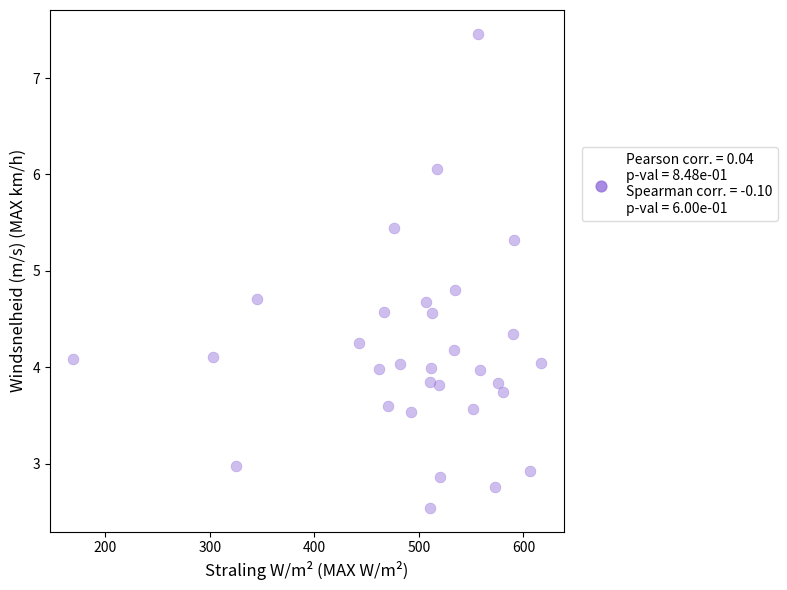

What is the range of Y values (max minus min)?

4.9